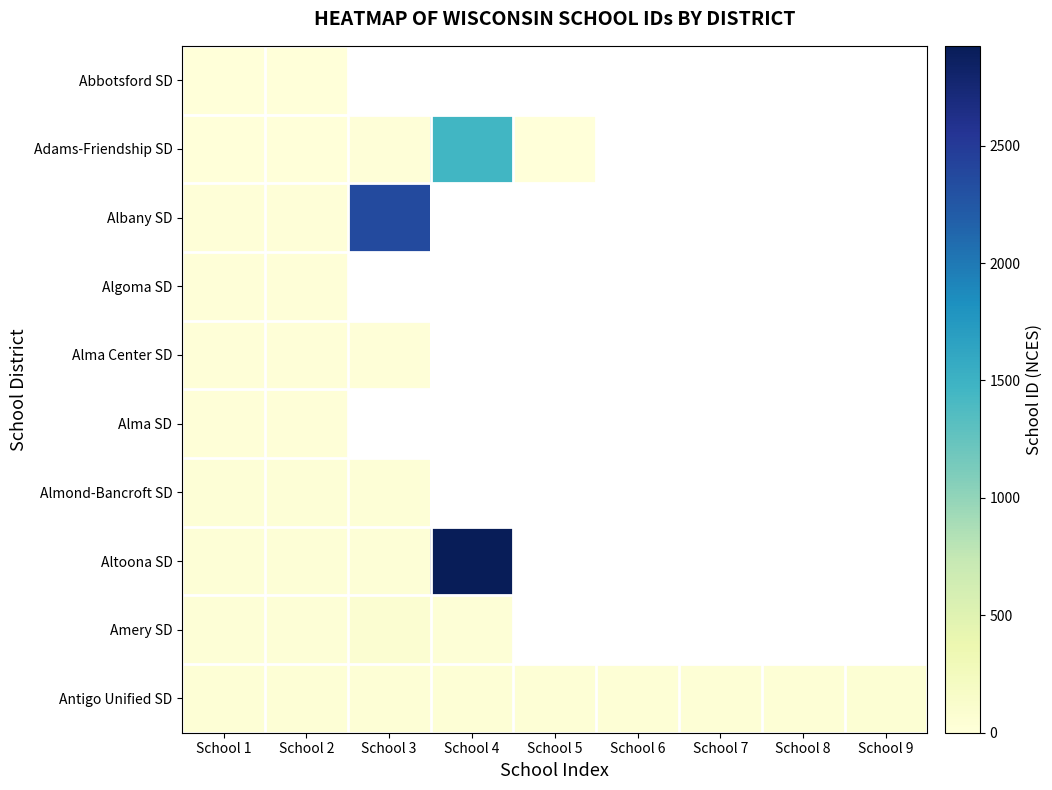

Is the value of Abbotsford SD at School 8 greater than the value of Almond-Bancroft SD at School 3?

No